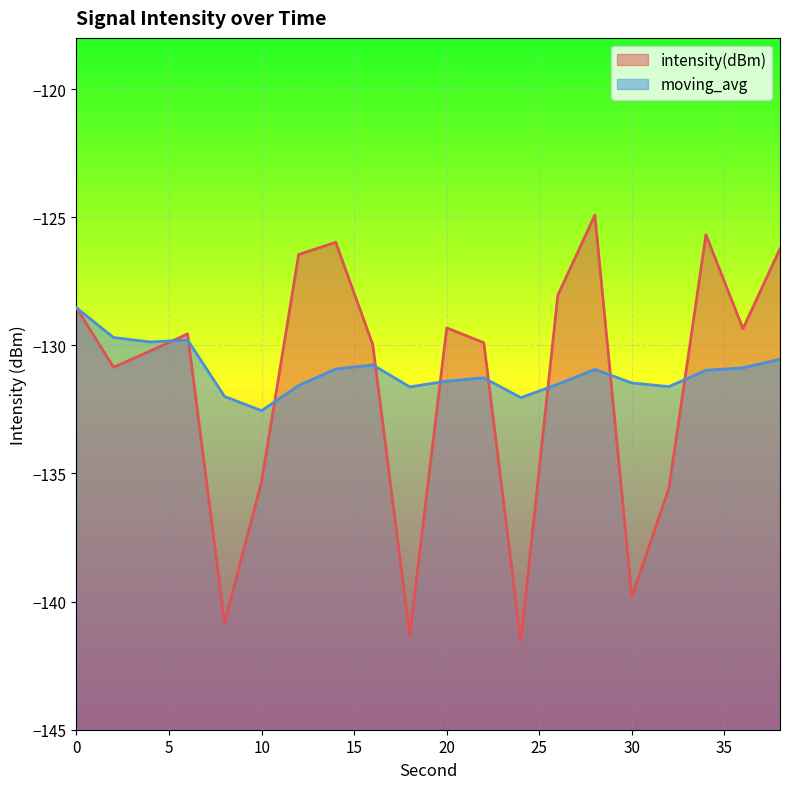

Is it true that moving_avg equals -132.5 at 10?

True